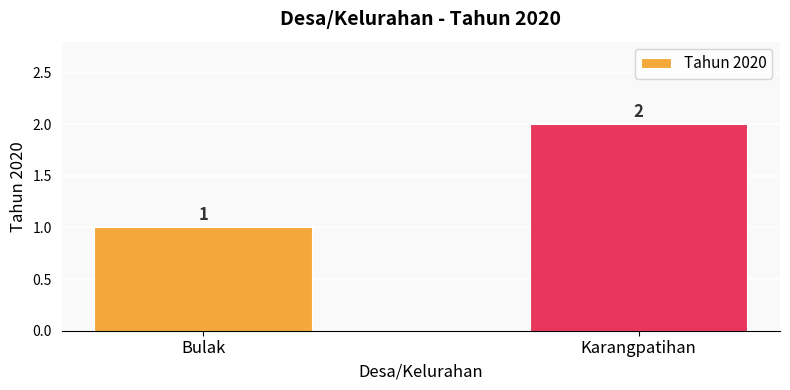

Are the bars horizontal?

No